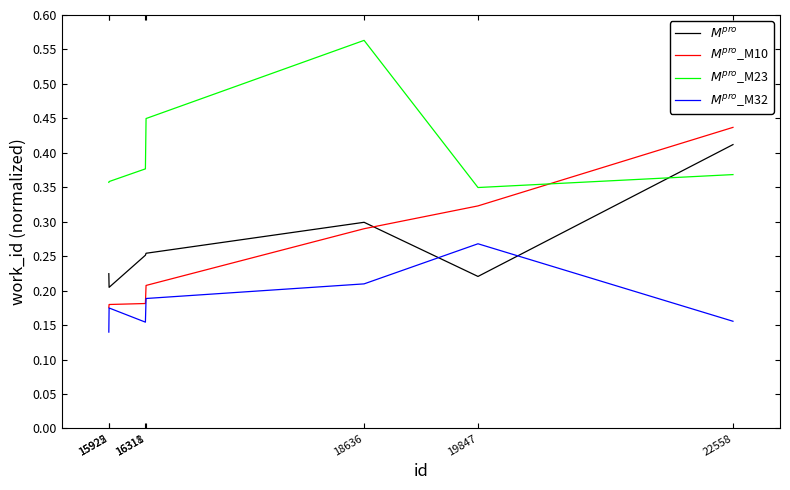

How many lines are shown in the chart?

4